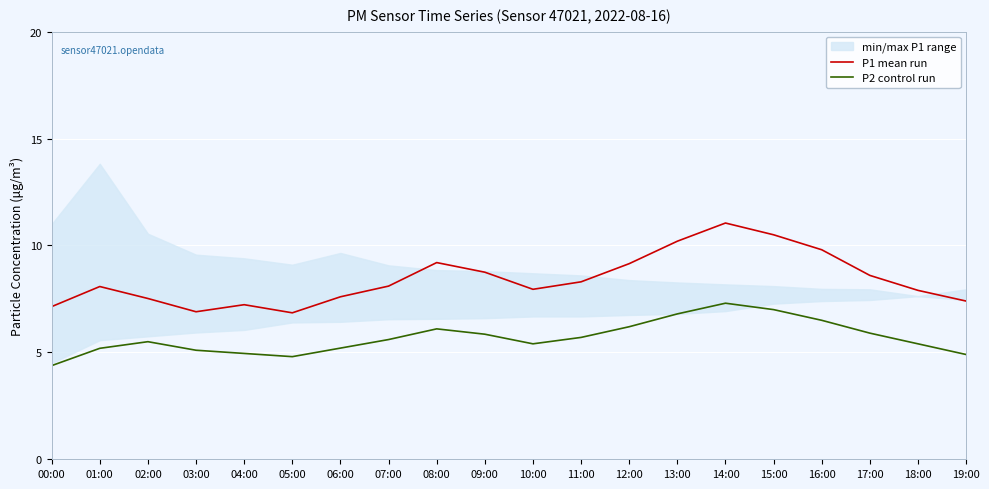

Is it true that P1 mean run equals 8.8 at 09:00?

True